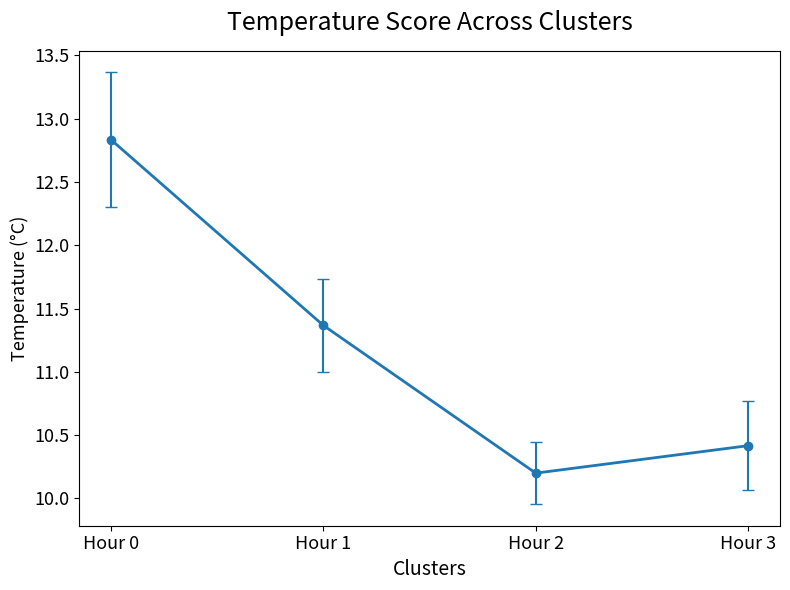

True or false: the data shows 13.7 at Hour 2.

False